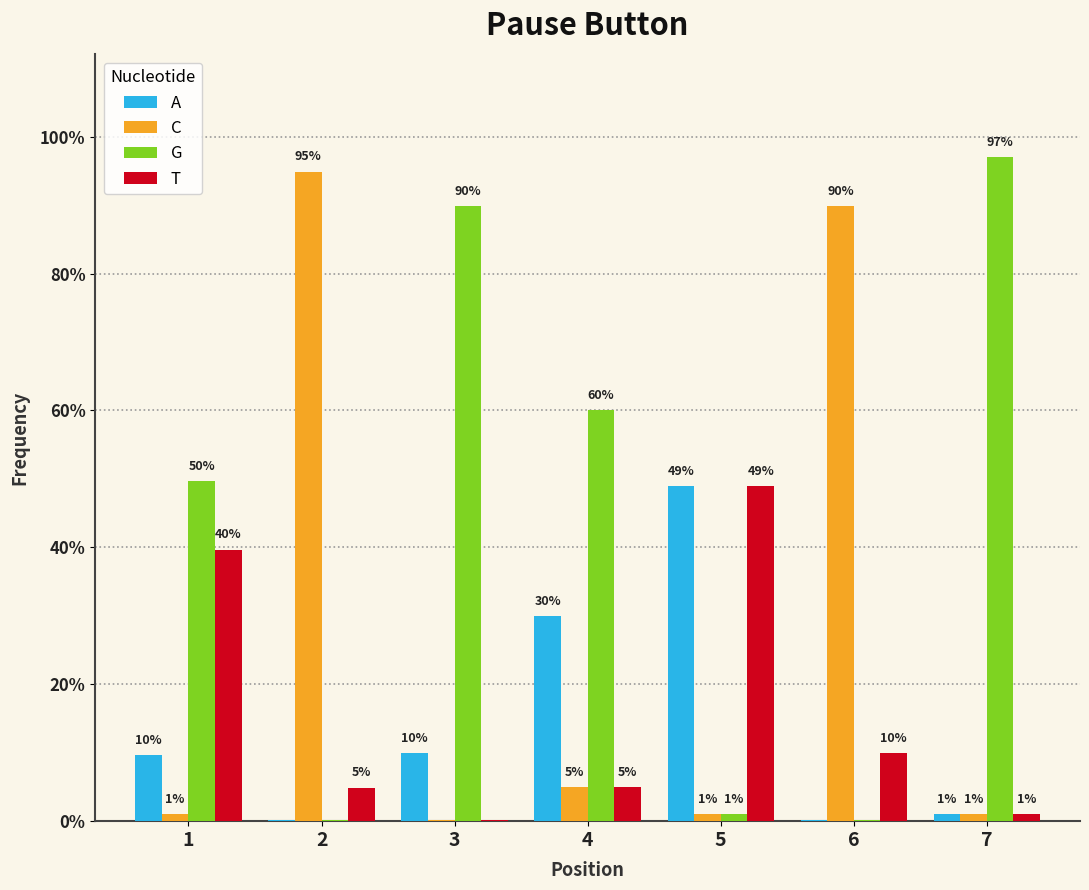

Reading left to right, extract all data points from this chart.

A: 1=0.1	2=0.0	3=0.1	4=0.3	5=0.5	6=0.0	7=0.0
C: 1=0.0	2=0.9	3=0.0	4=0.1	5=0.0	6=0.9	7=0.0
G: 1=0.5	2=0.0	3=0.9	4=0.6	5=0.0	6=0.0	7=1.0
T: 1=0.4	2=0.0	3=0.0	4=0.1	5=0.5	6=0.1	7=0.0